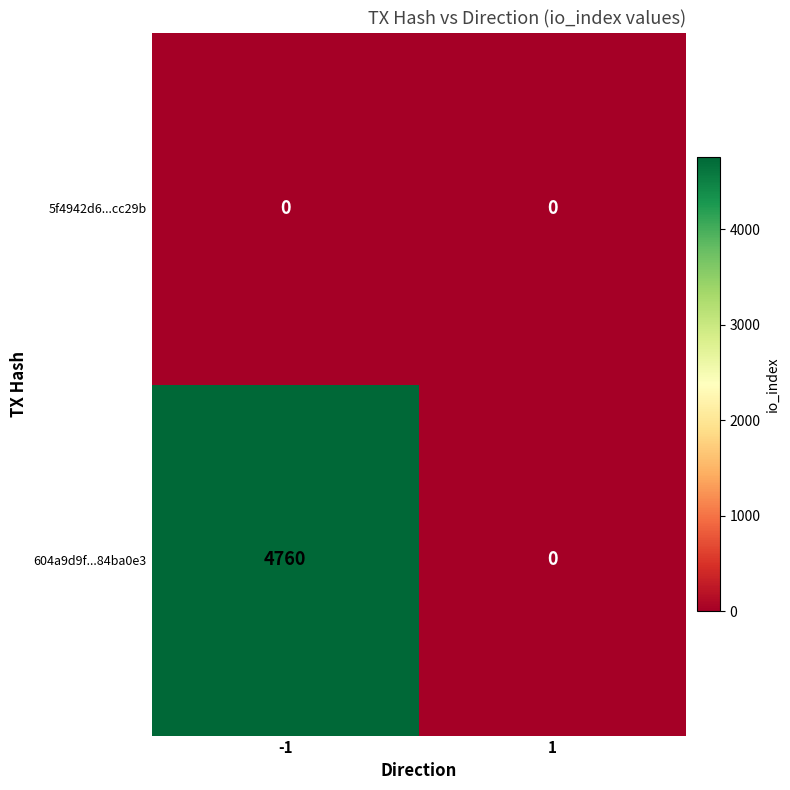

Which series has the widest spread of values?

604a9d9f...84ba0e3